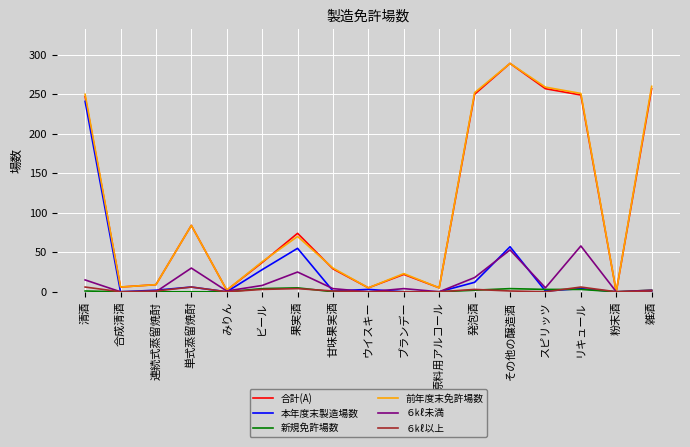

At which category is the sum across all series the highest?

清酒